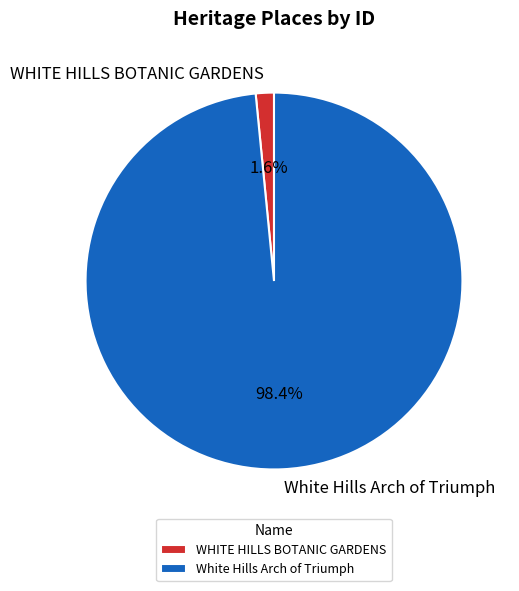

Count the number of slices in the pie.

2